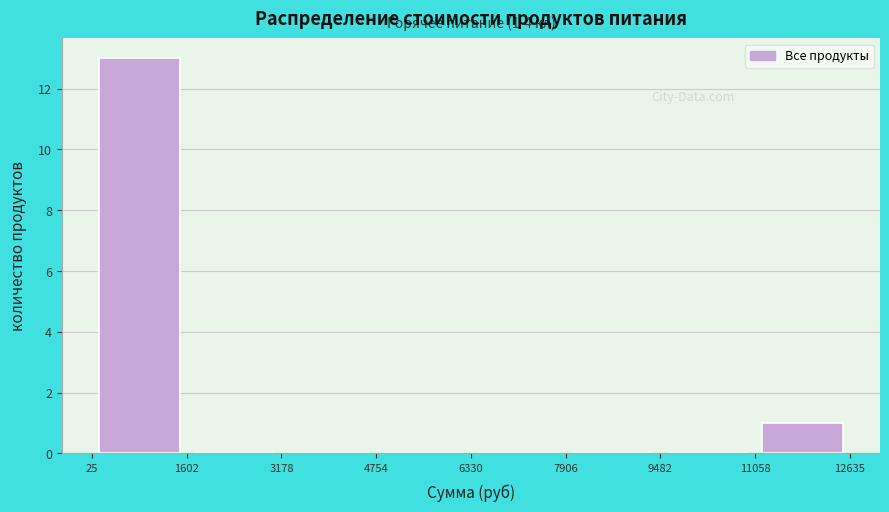

Which range on the x-axis has the tallest bar?

25 to 1602